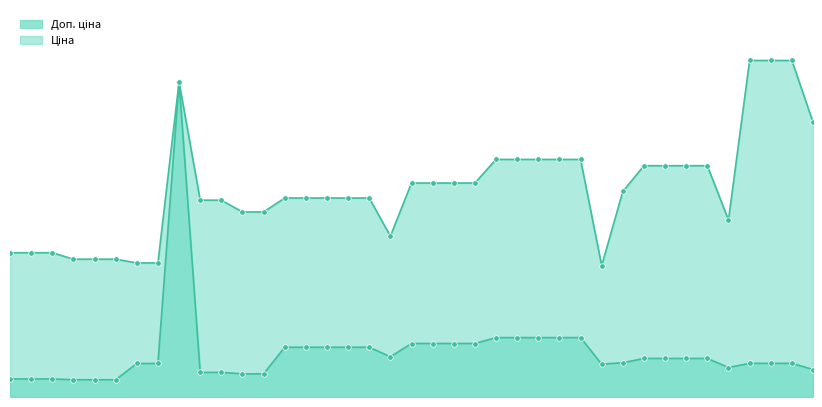

What is the spread (max minus min) of values at 2?

2273.5